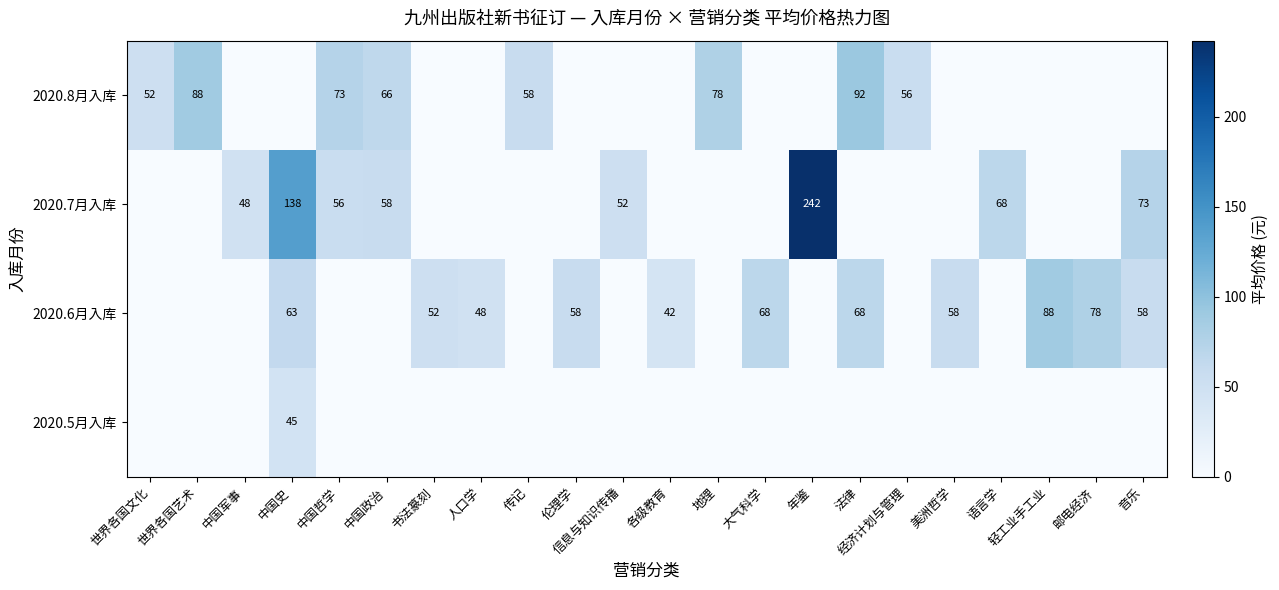

The value of 2020.7月入库 at 中国哲学 is 56. True or false?

True